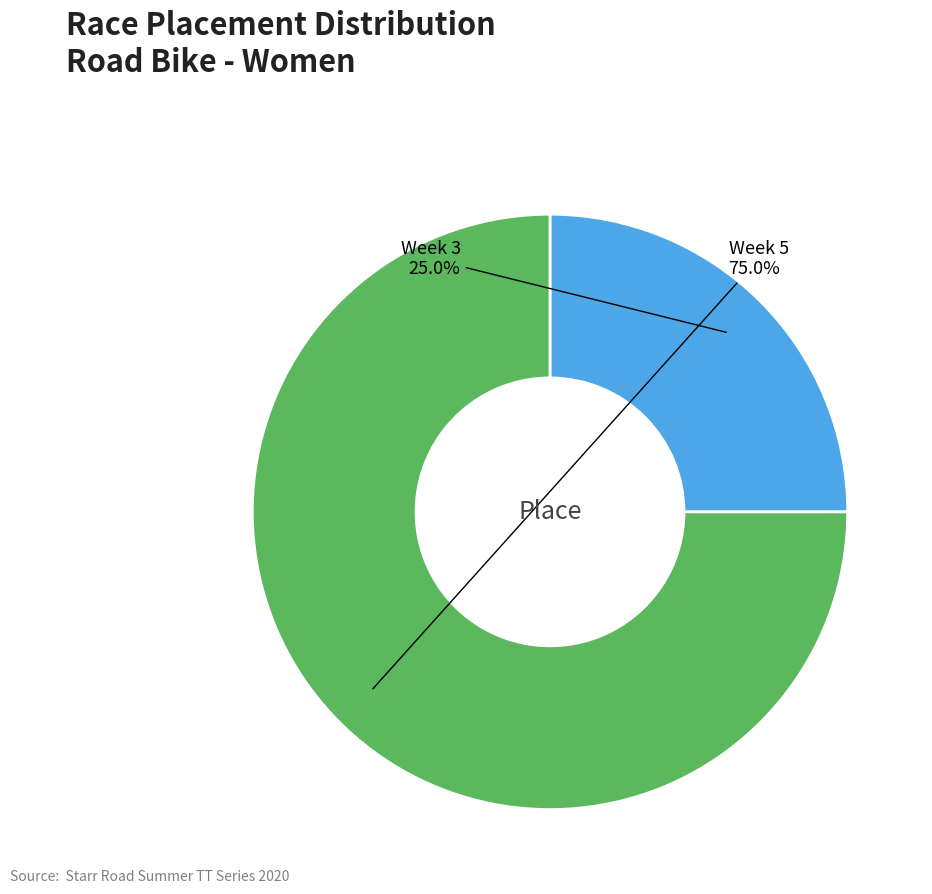

How many slices are in this pie chart?

2